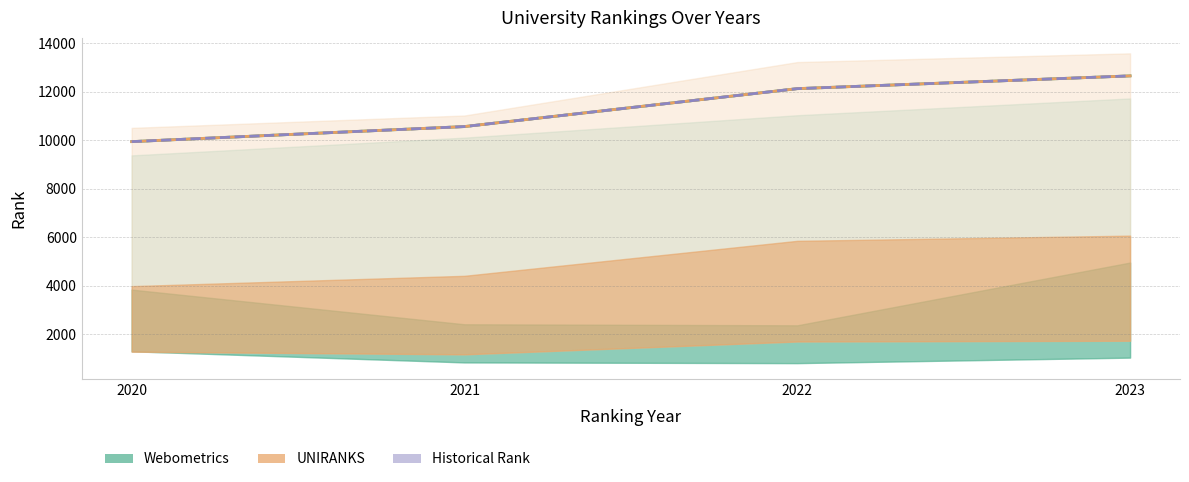

Between 2020 and 2021, which series saw the biggest shift?

Webometrics